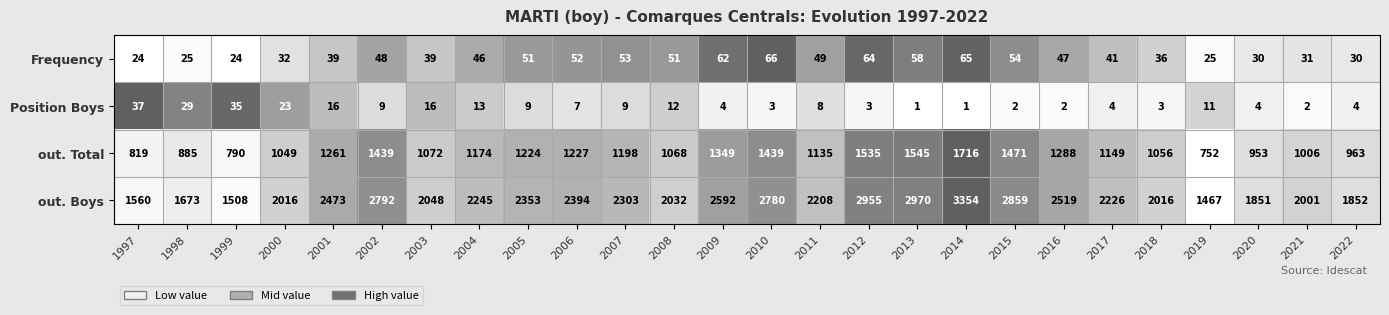

What is the total value across all series at 2010?

4288